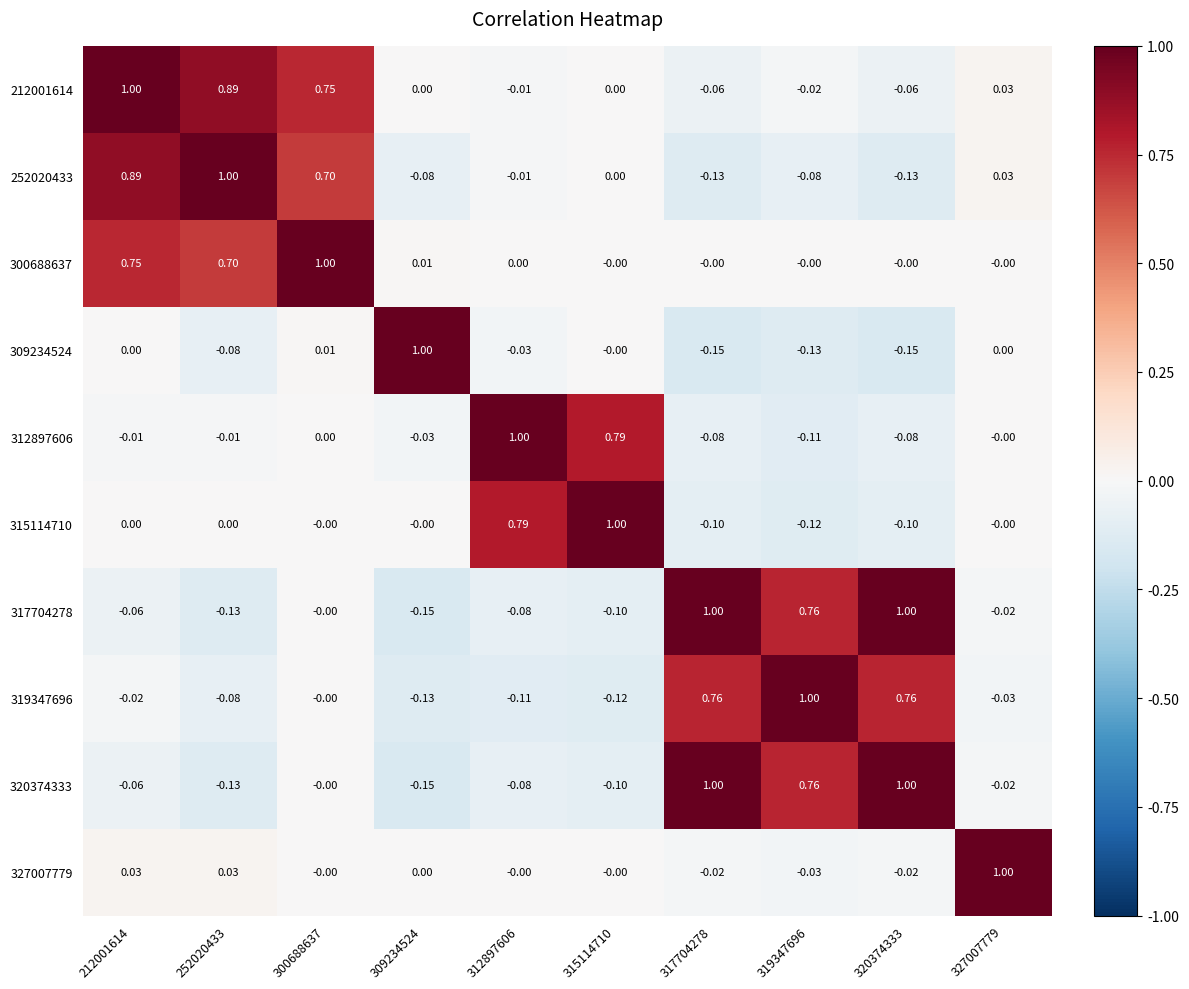

How many data points in 300688637 are above 0?

4